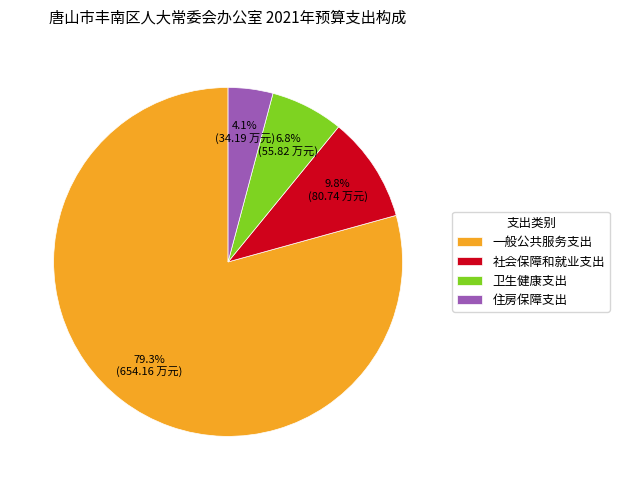

How many slices are in this pie chart?

4